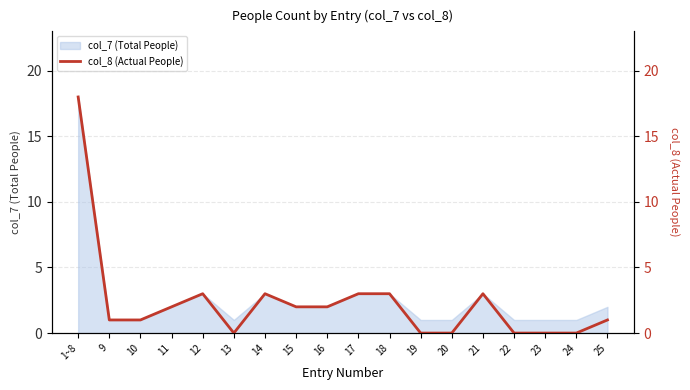

What is the sum of the values at 16 and 10?

3